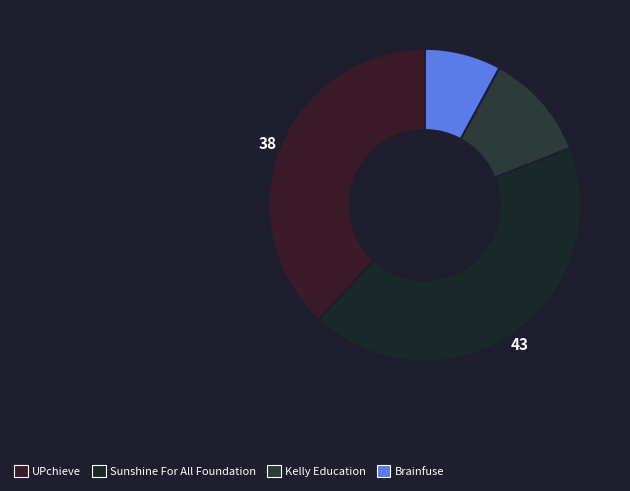

How many segments does this pie chart have?

4